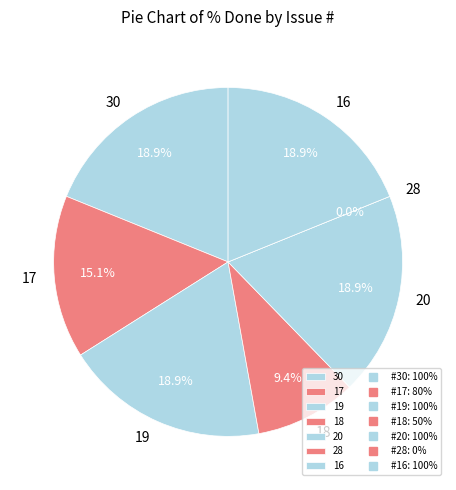

Which slice is the largest?

30